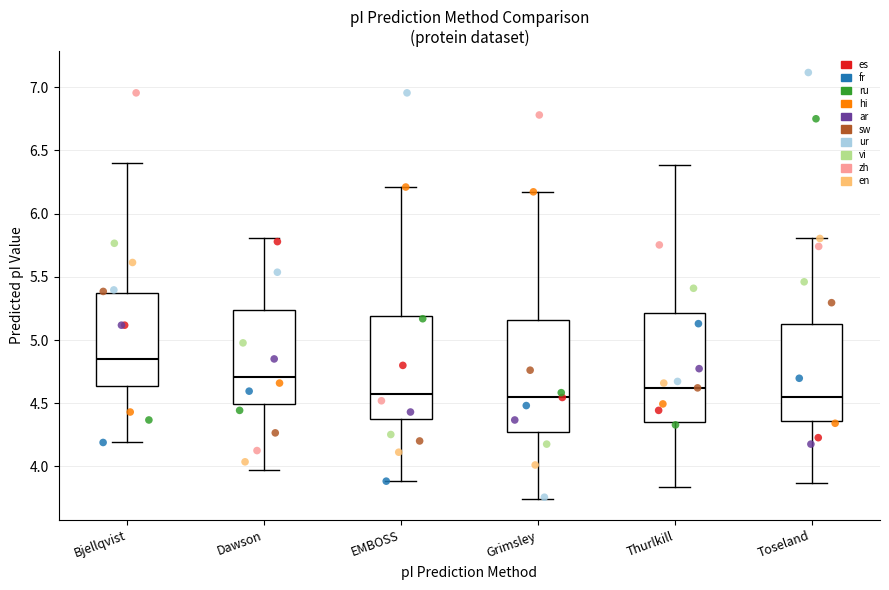

Which box has the highest median line?

Bjellqvist